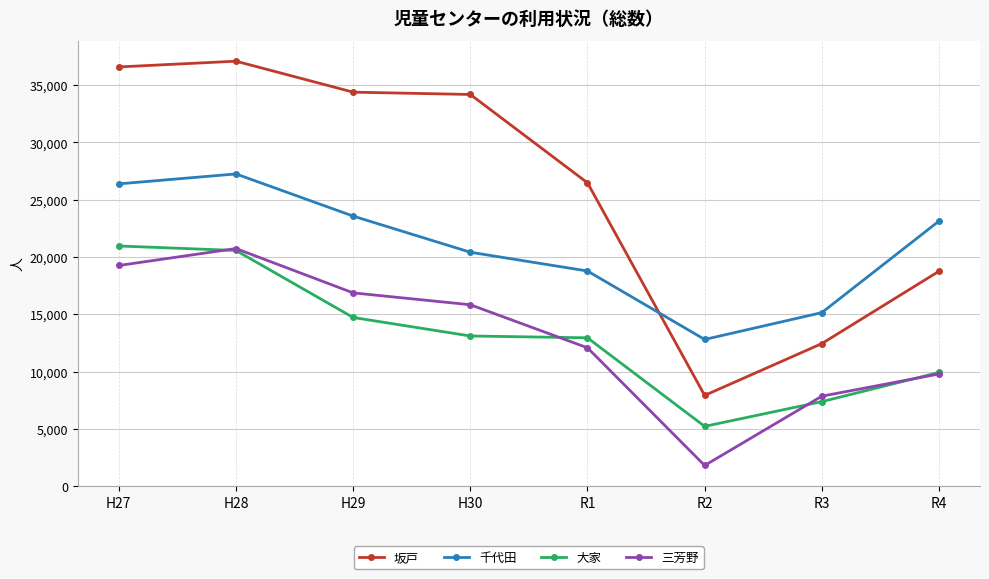

Is it true that 坂戸 equals 26479 at R1?

True